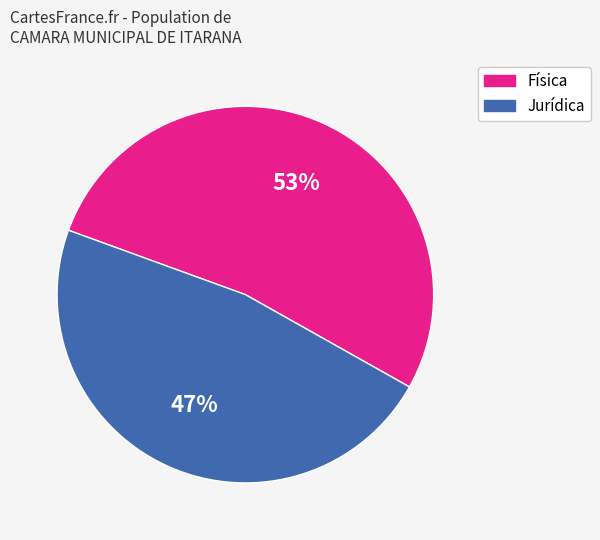

Is there a majority slice in this chart?

Yes